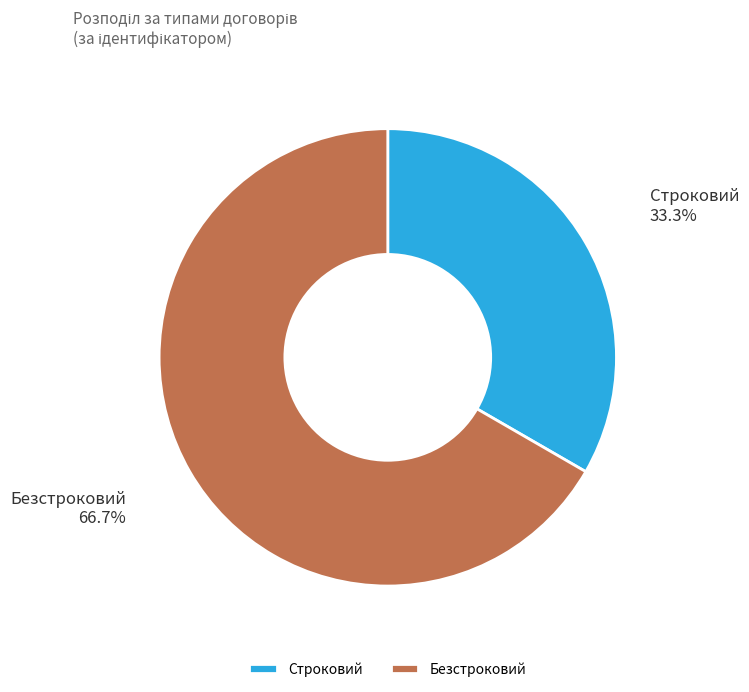

Approximately how many times larger is the value at Строковий compared to Безстроковий?

0.5